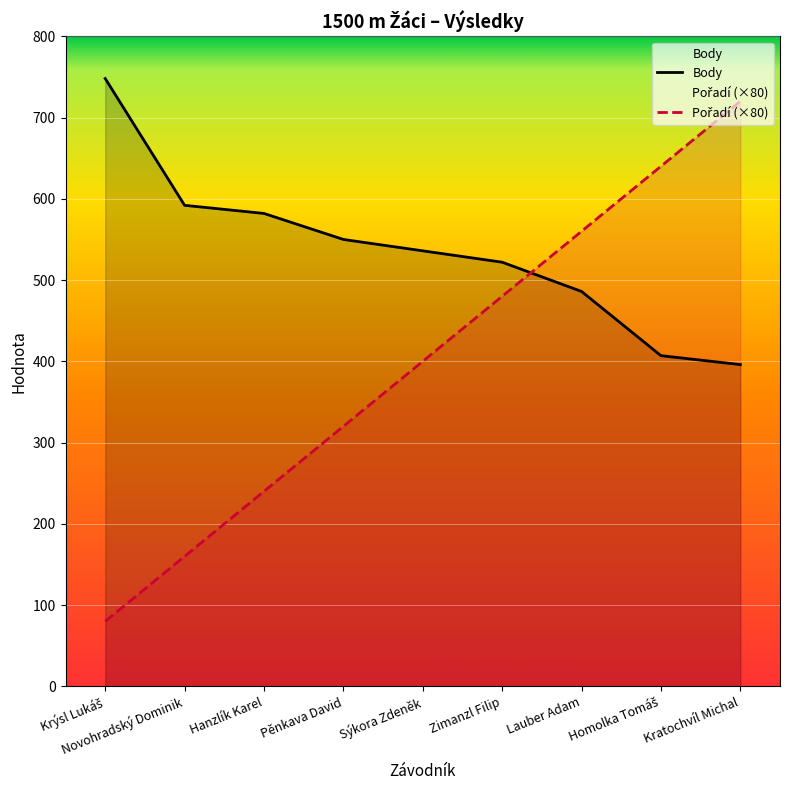

List the labels in order of Pořadí (×80) value, smallest first.

Krýsl Lukáš, Novohradský Dominik, Hanzlík Karel, Pěnkava David, Sýkora Zdeněk, Zimanzl Filip, Lauber Adam, Homolka Tomáš, Kratochvíl Michal